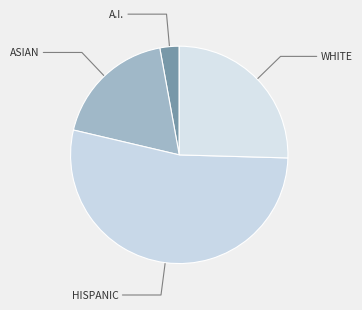

Which has a higher value, WHITE or A.I.?

WHITE